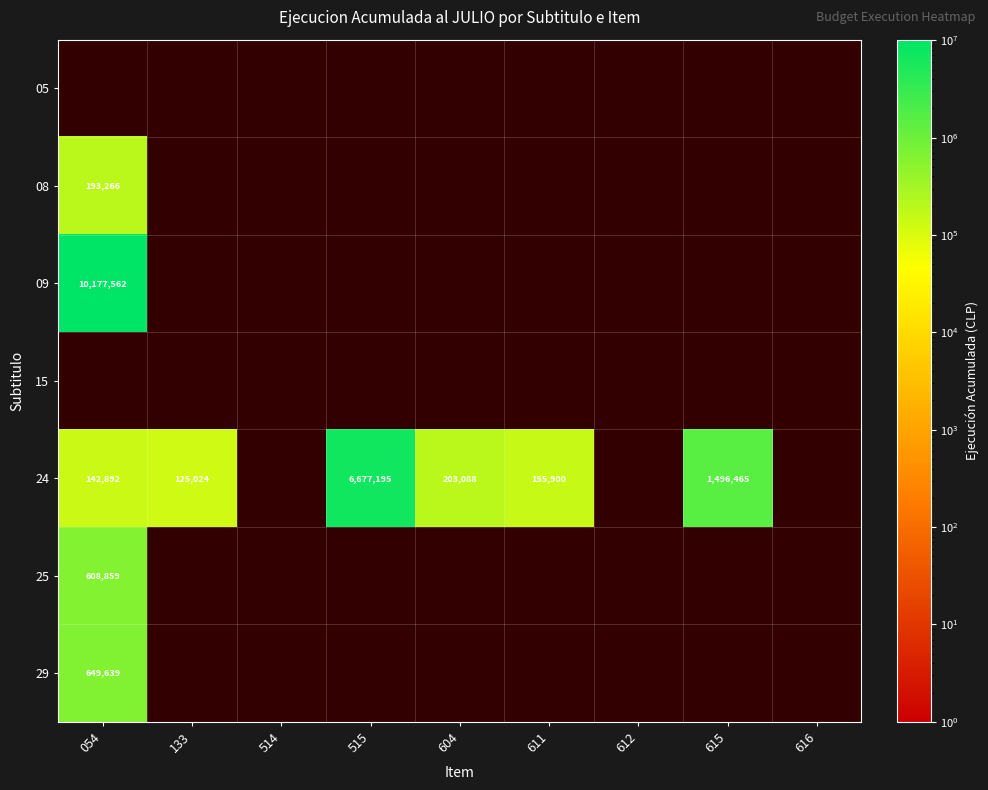

Which label corresponds to the largest value in the chart?

054